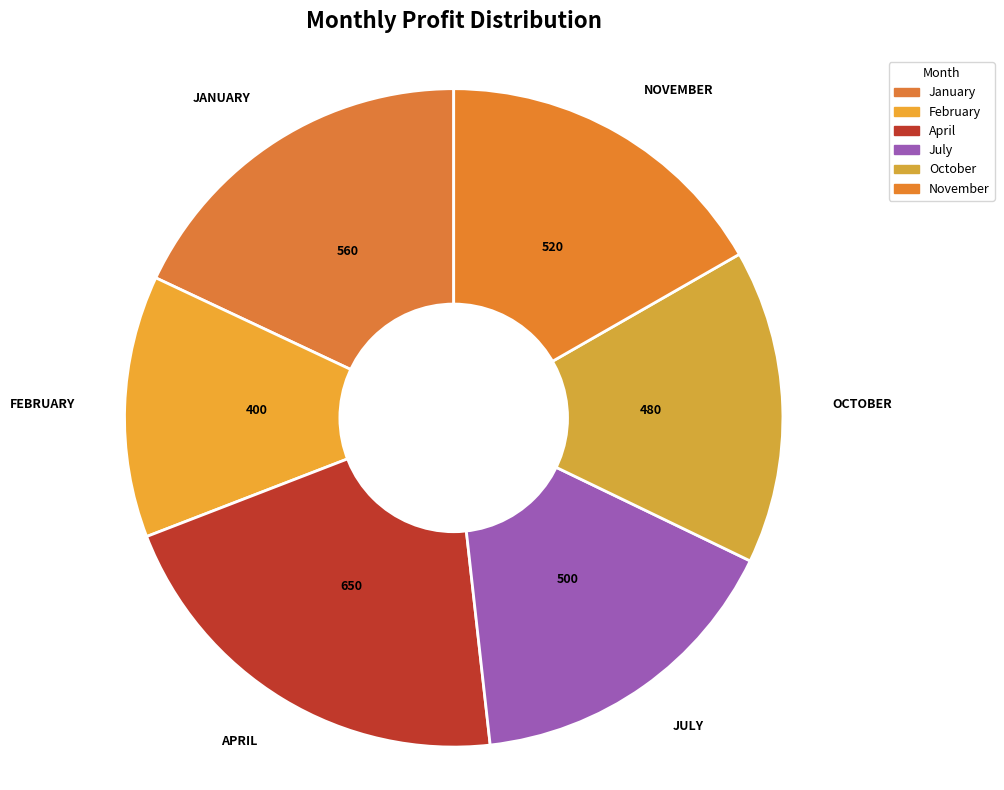

Is it true that January is 8% of the pie?

False